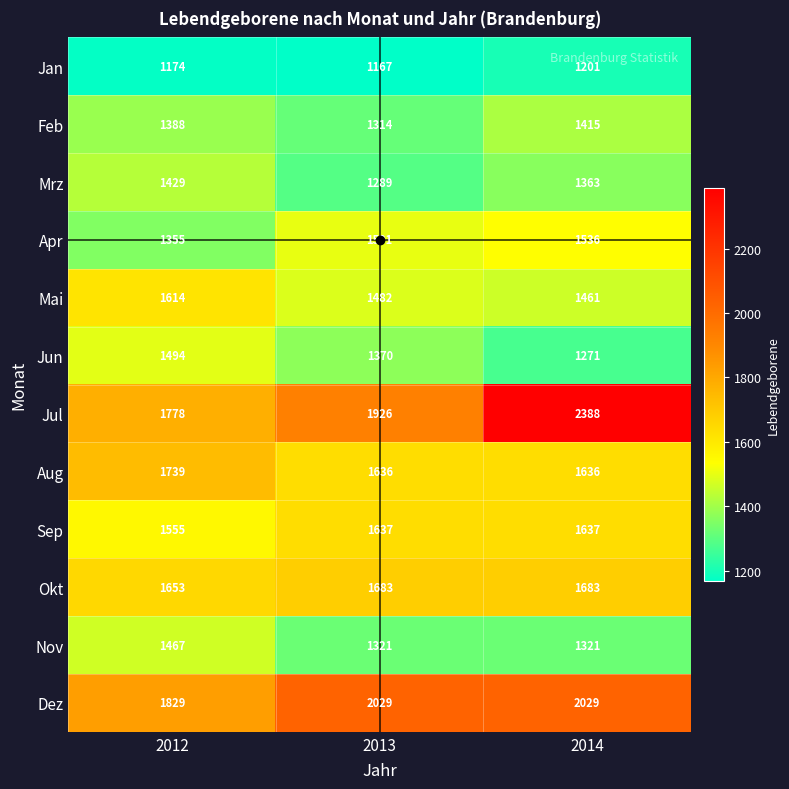

At which category is the sum across all series the highest?

2014